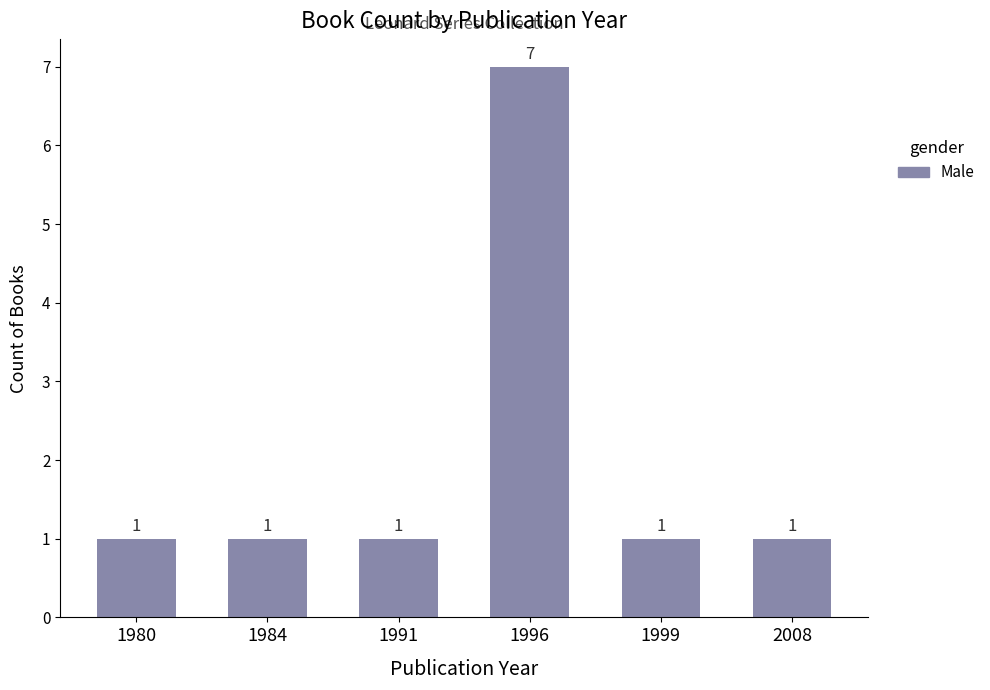

What is the difference between the maximum and minimum values?

6